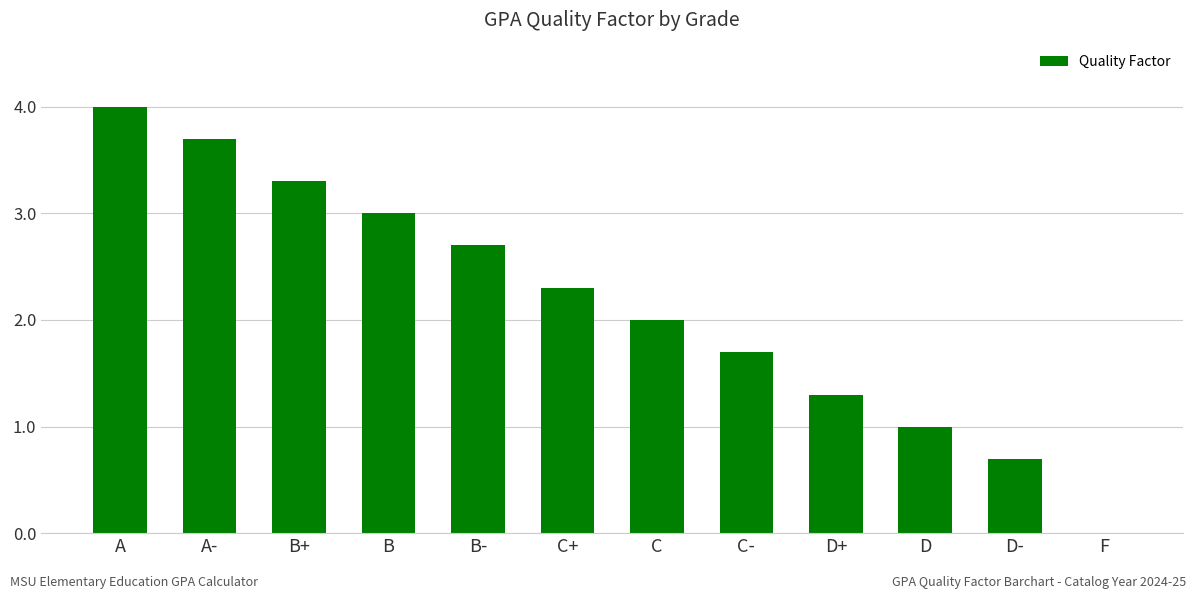

Where does the data first go above 2?

A